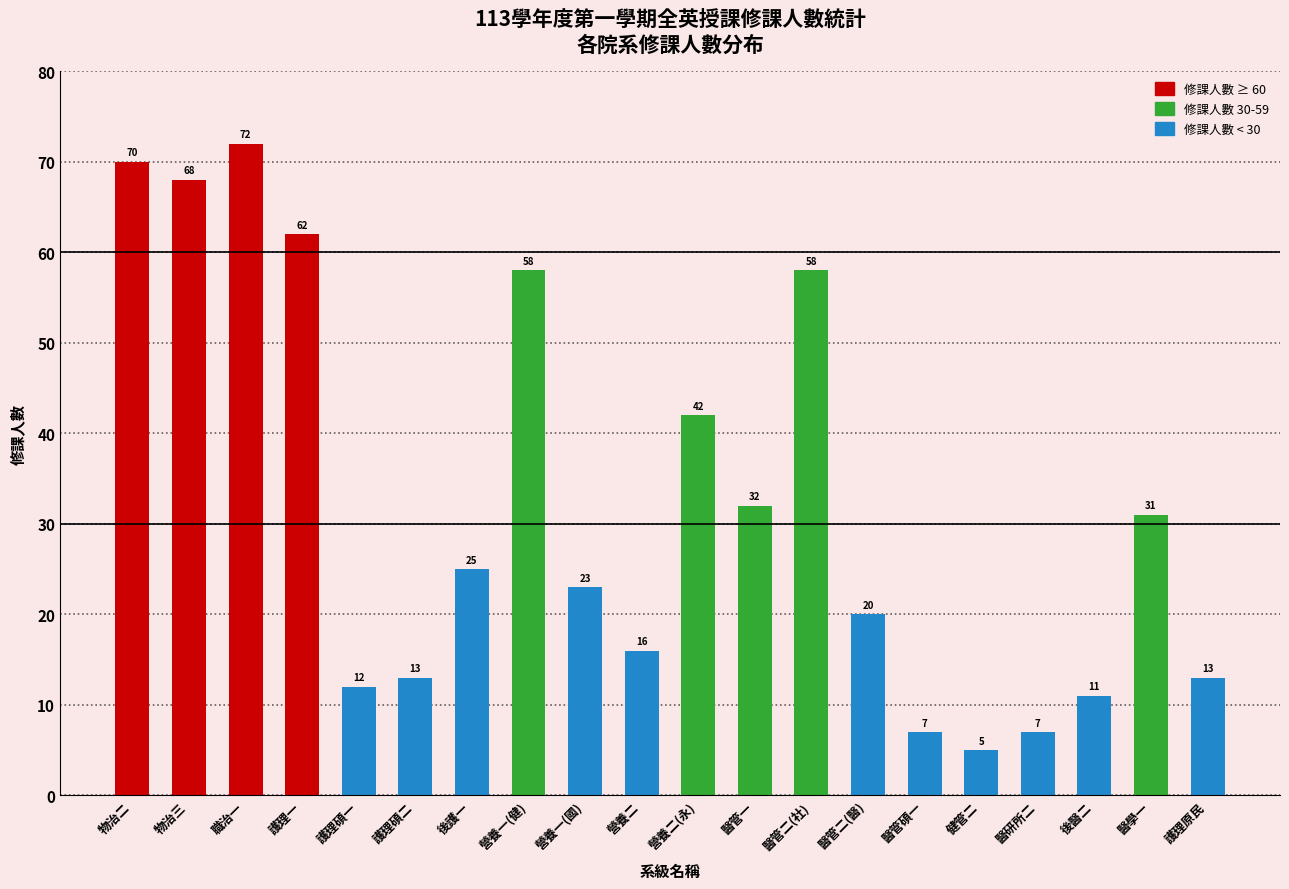

What is the sum of the values at 護理原民 and 健管二?

18